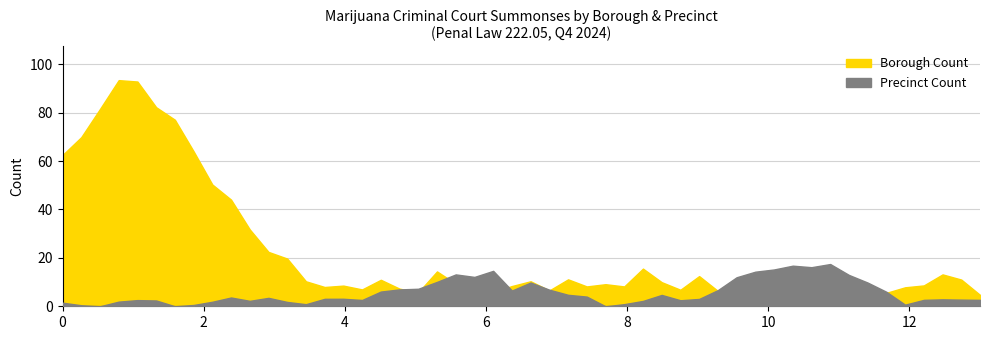

Count the number of data series in this chart.

2